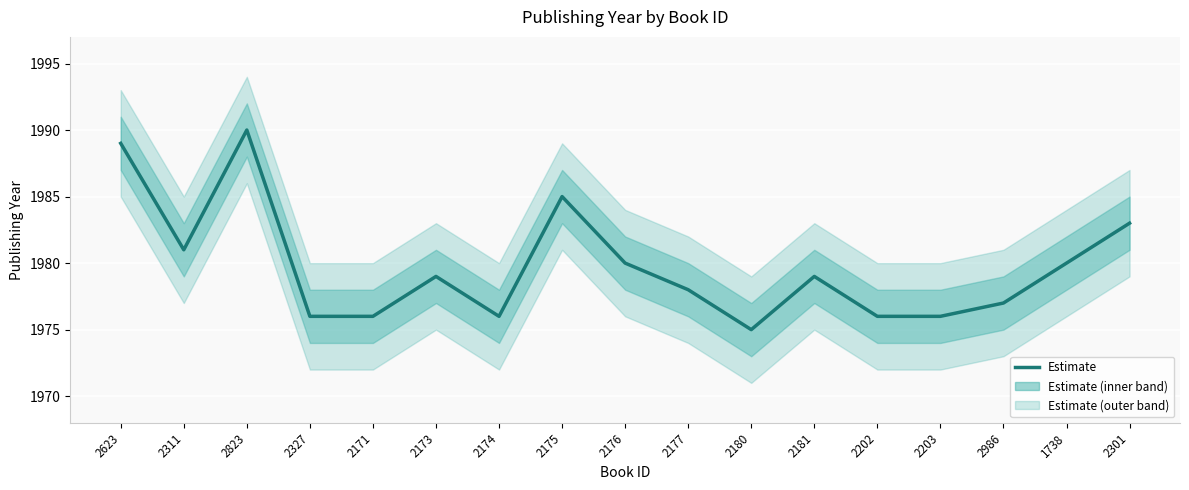

What is the label of the 2nd point from the left?

2311